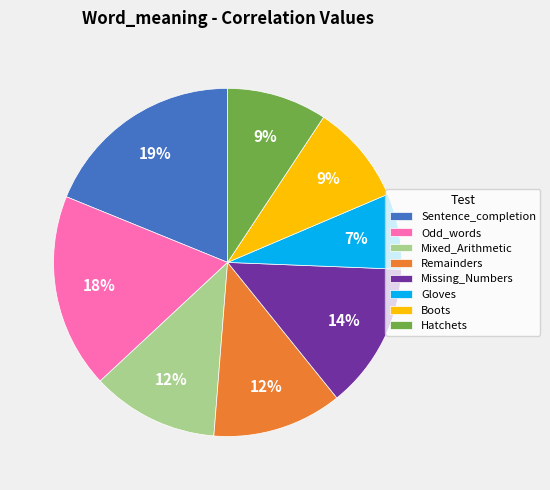

To the nearest percent, what is the difference between the largest and smallest slice percentages?

12%